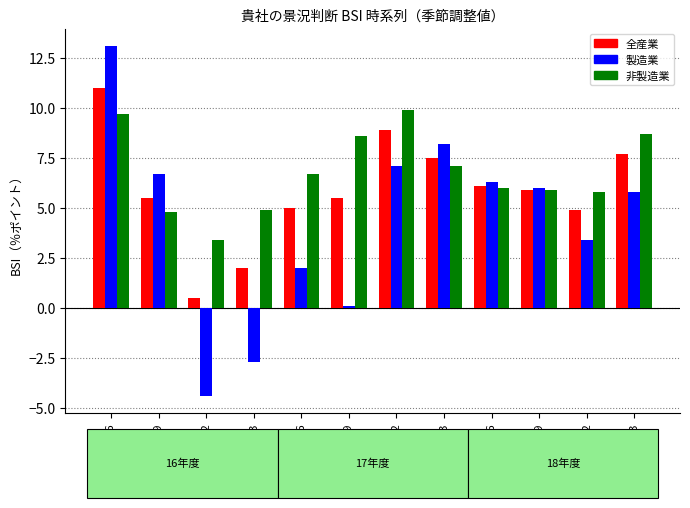

What is the value of the 製造業 bar at the 1st from the left?

13.1